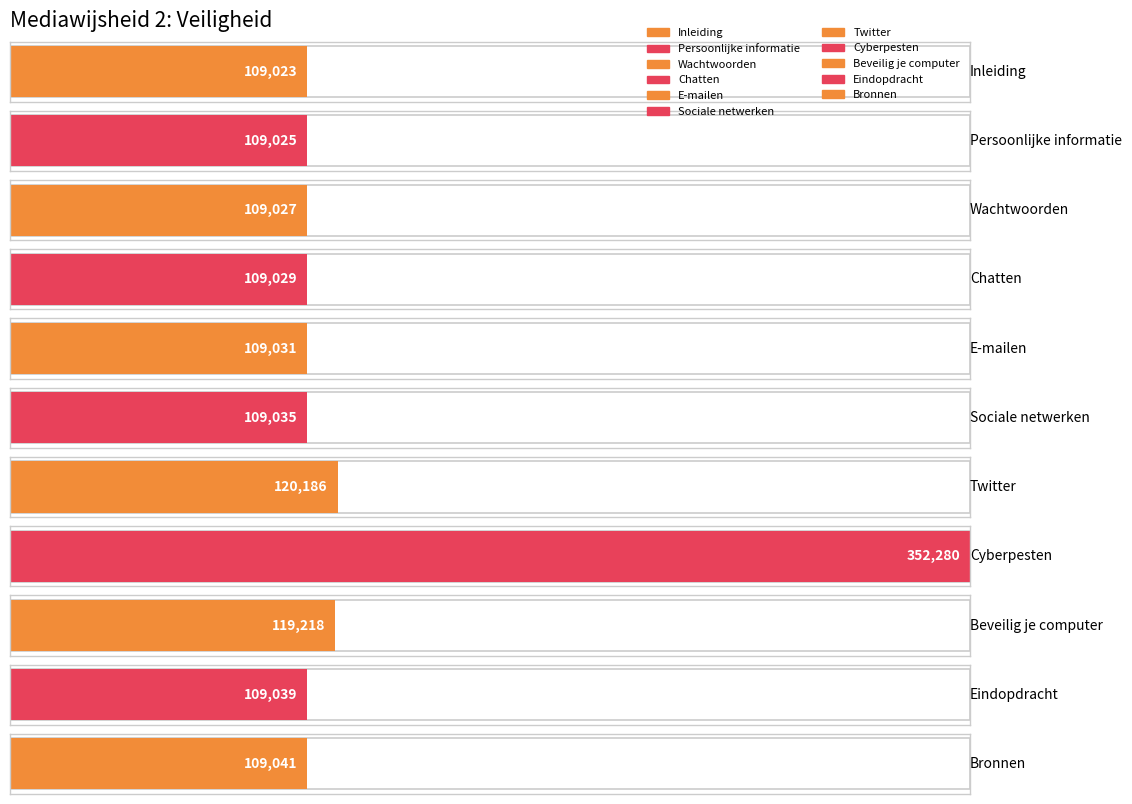

Reading right to left, transcribe all the data shown in this chart.

109041	109039	119218	352280	120186	109035	109031	109029	109027	109025	109023